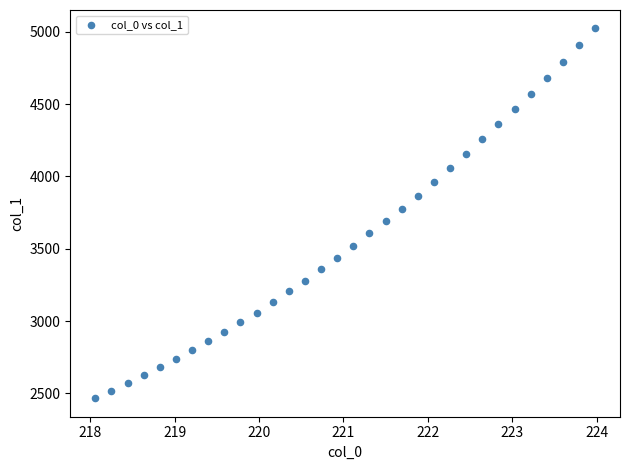

What is the range of Y values (max minus min)?

2557.9